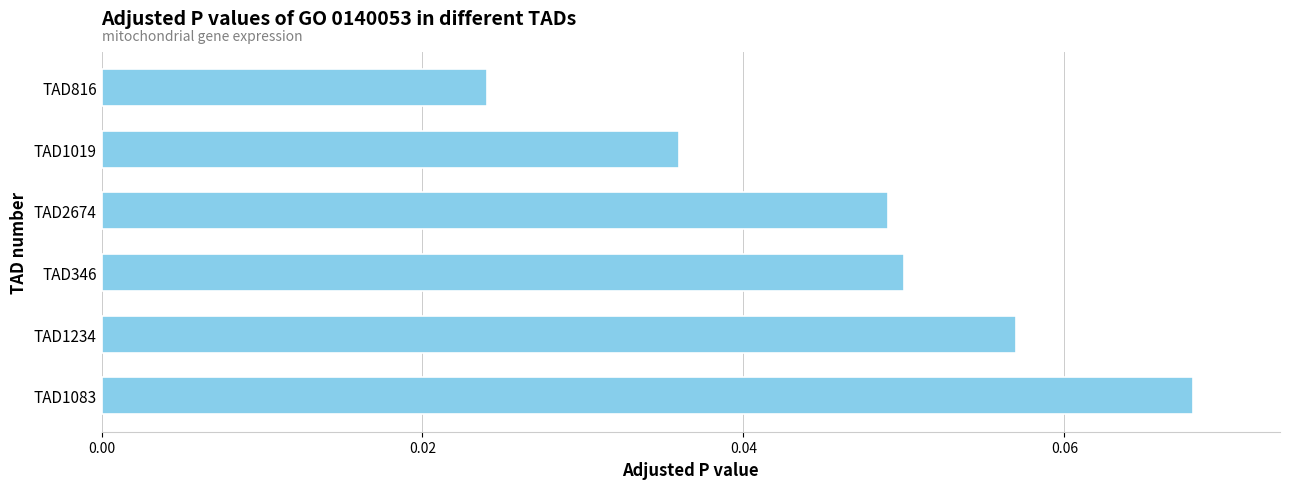

At which category does the chart reach its minimum across all series?

TAD816